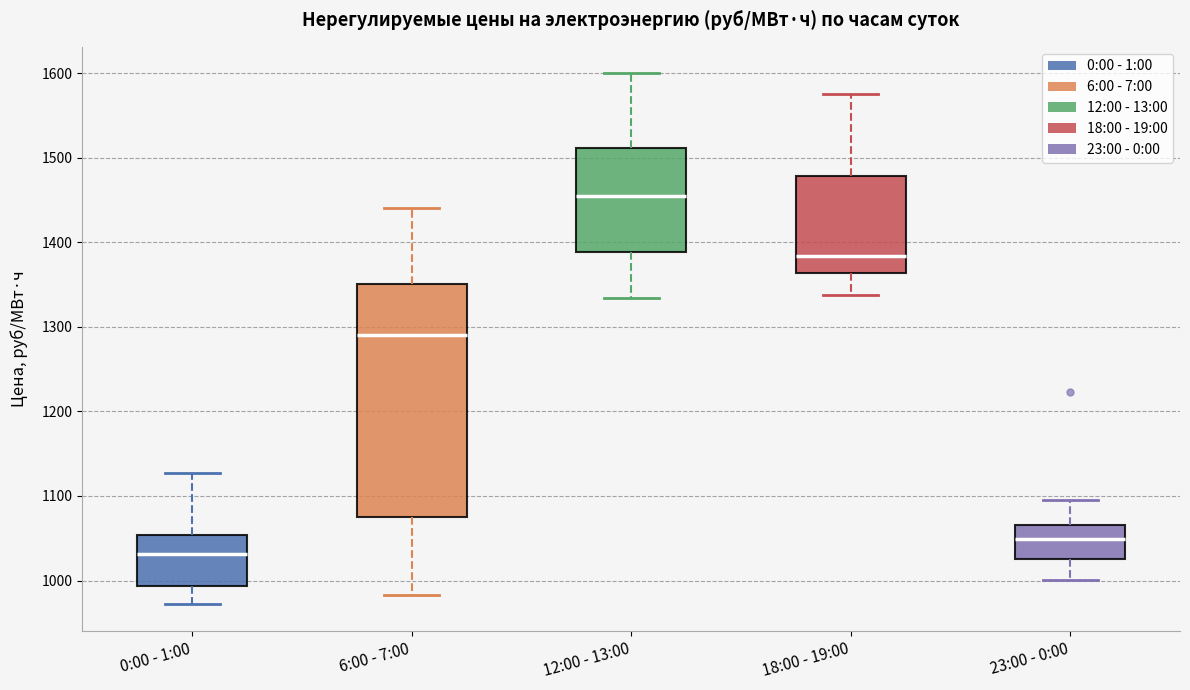

Where does the lower whisker of the box for 12:00 - 13:00 end on the y-axis? The values are not printed on the chart, so give them approximately, as read against the axis.

1330